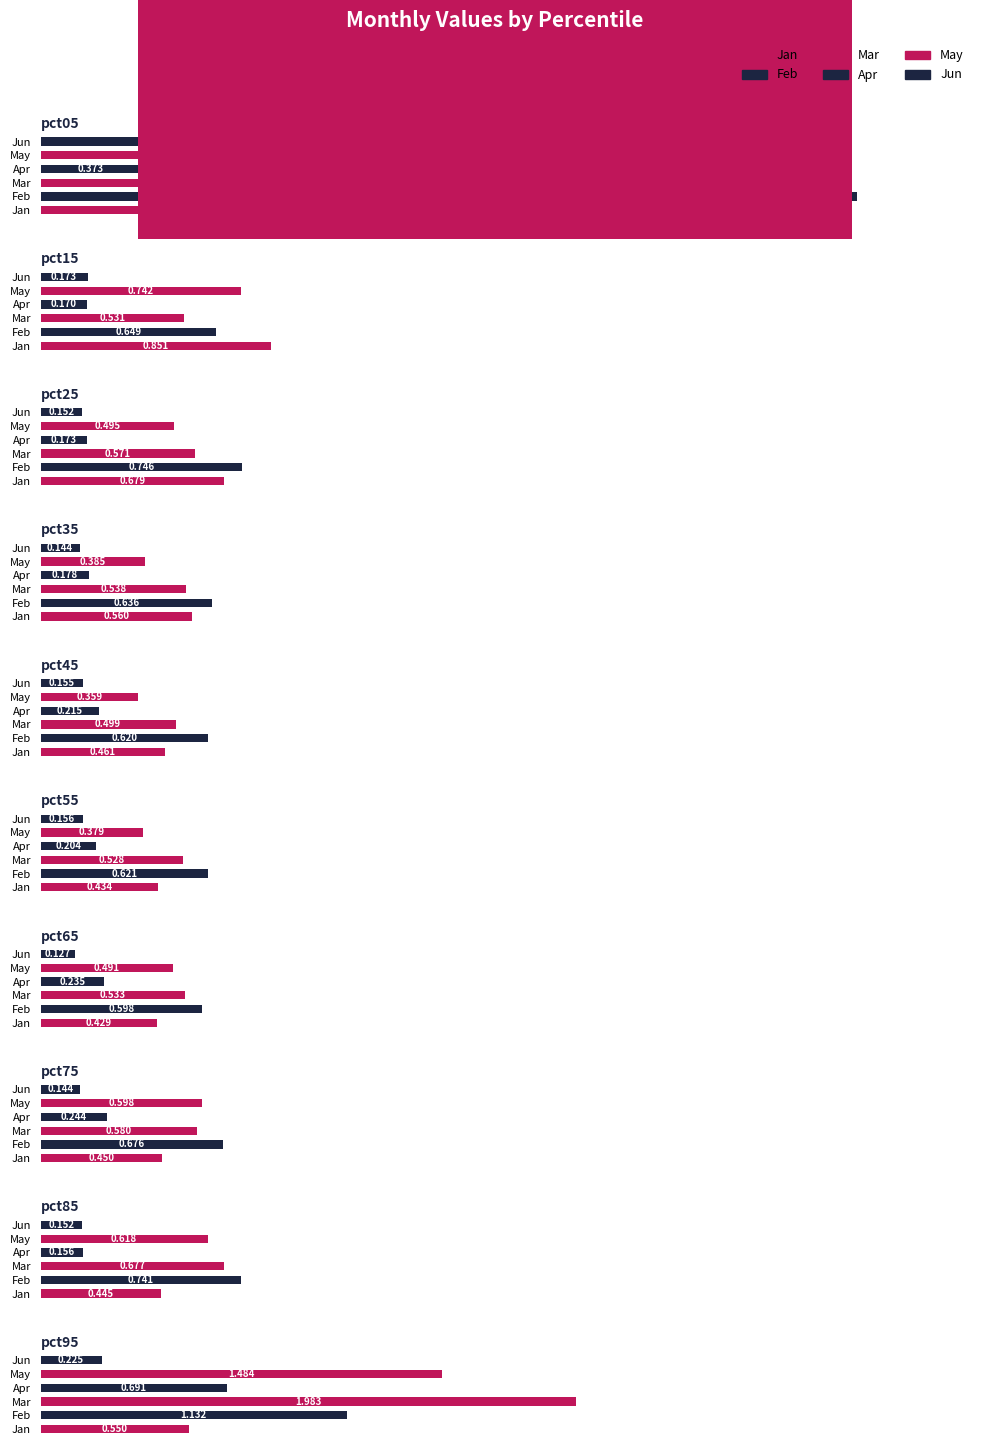

At which label is Mar closest to 1?

pct85